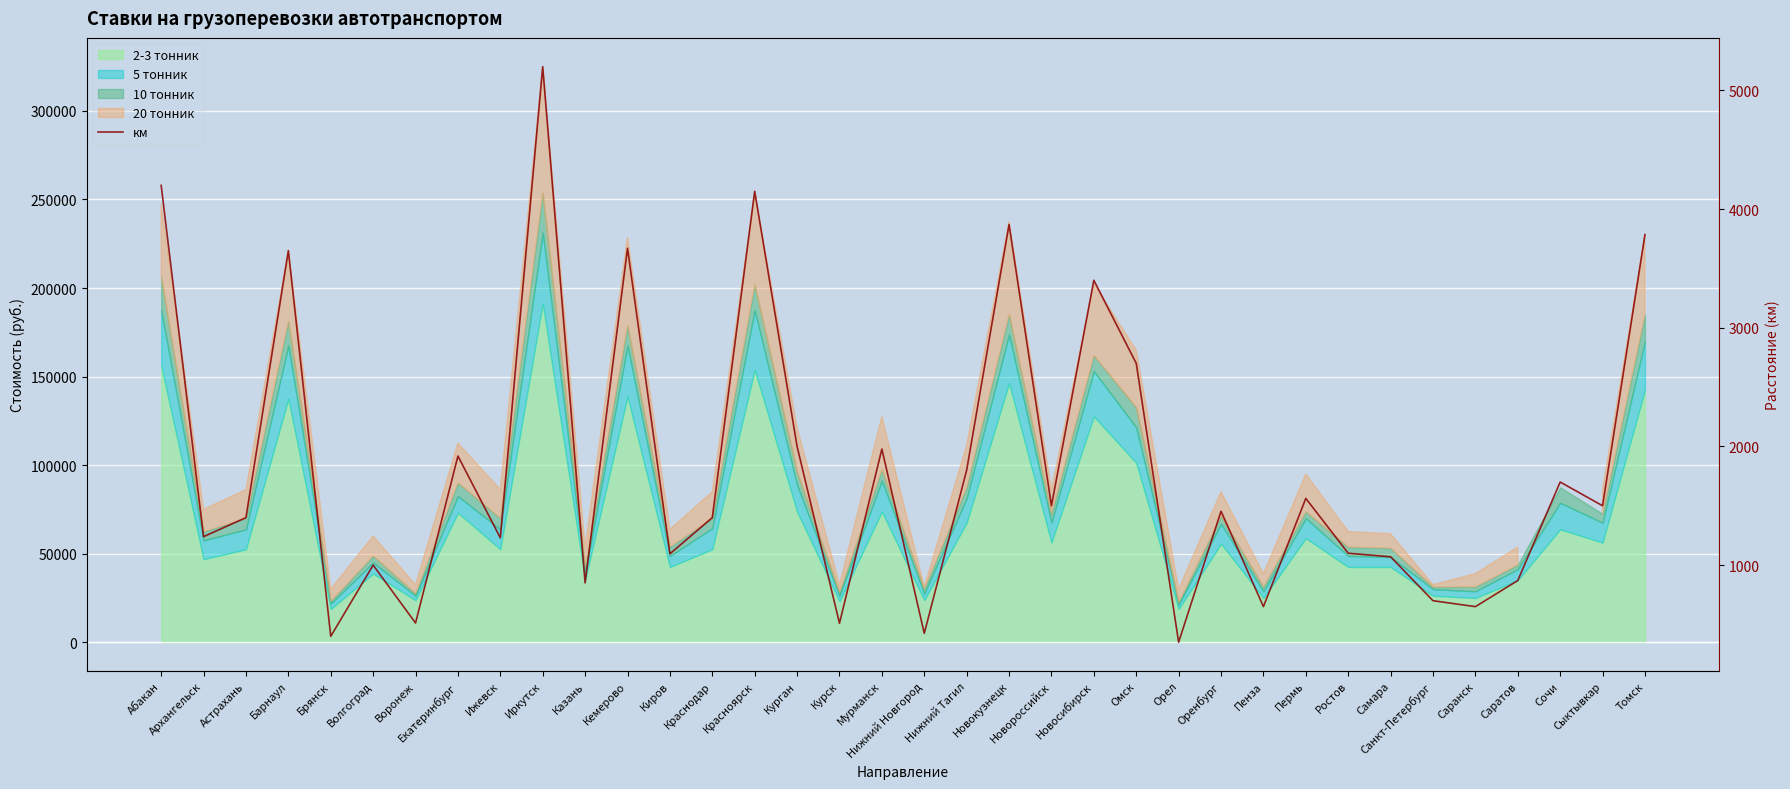

What is the value of the 13th point from the left?

1095